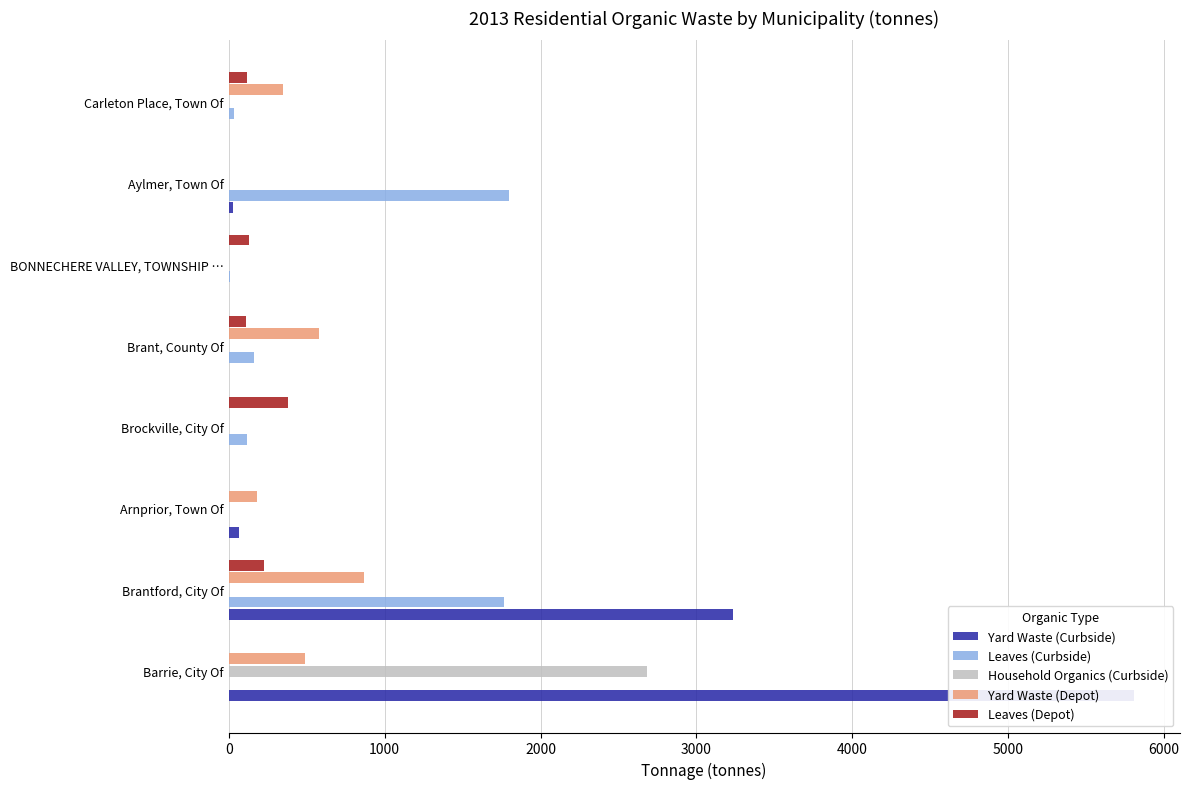

What is the difference between the highest and lowest values at Barrie, City Of?

5808.4